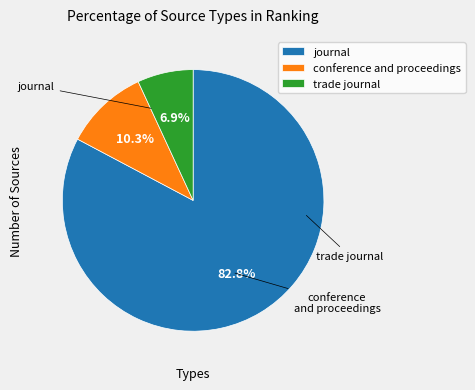

How many slices are in this pie chart?

3